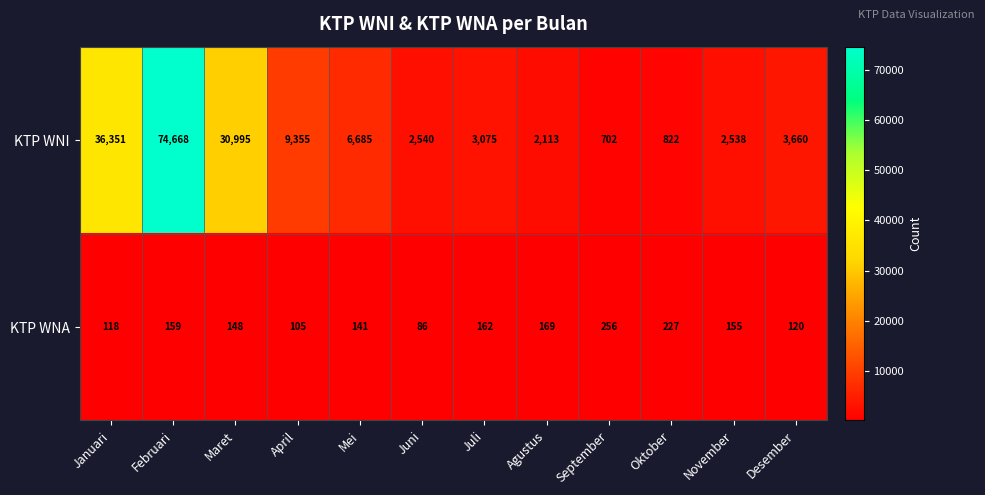

Is it true that KTP WNI equals 30995 at Maret?

True